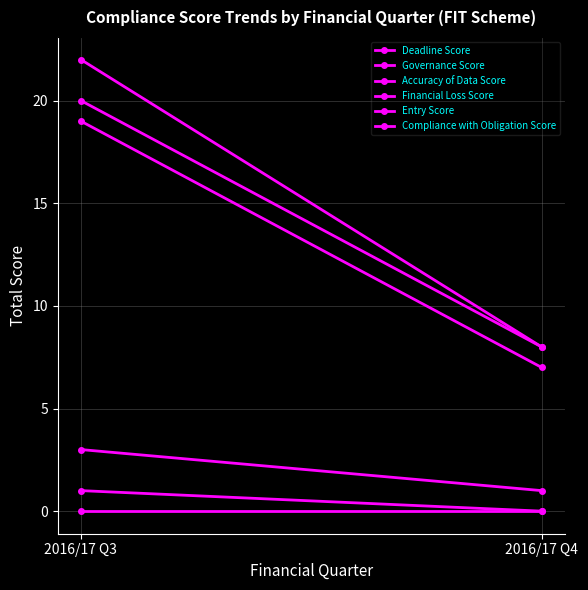

What is the value of the Accuracy of Data Score point at the 2nd from the left?

7